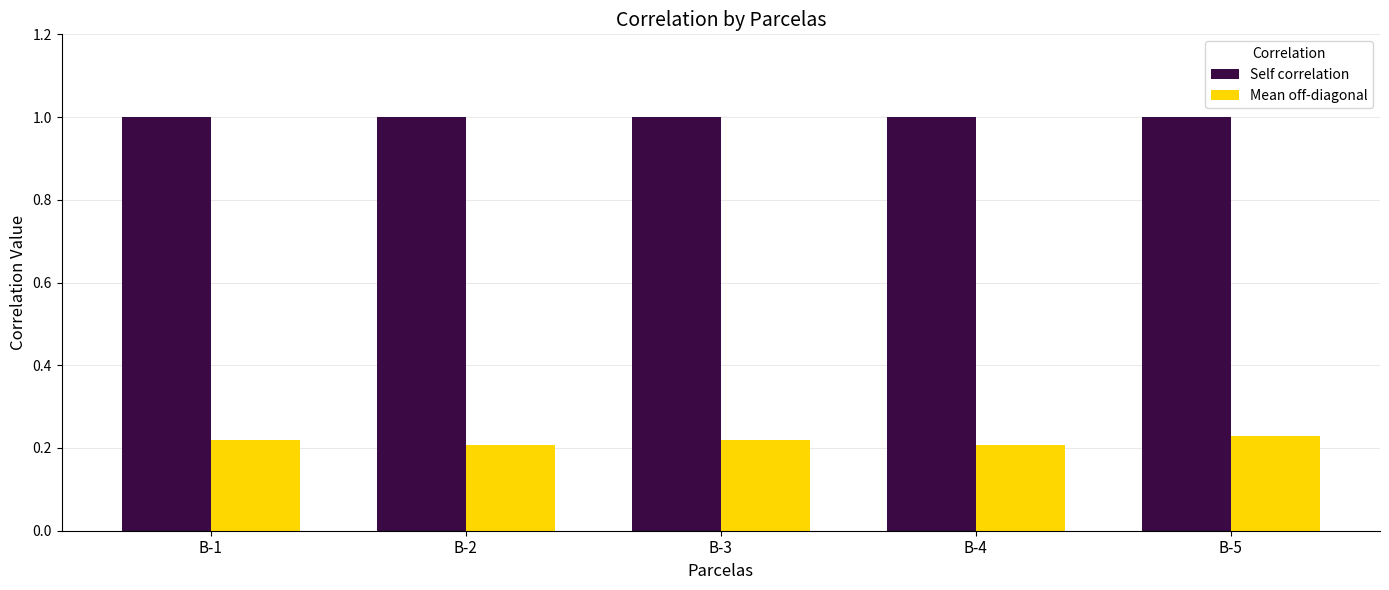

At B-4, list the series in order from largest to smallest.

Self correlation, Mean off-diagonal